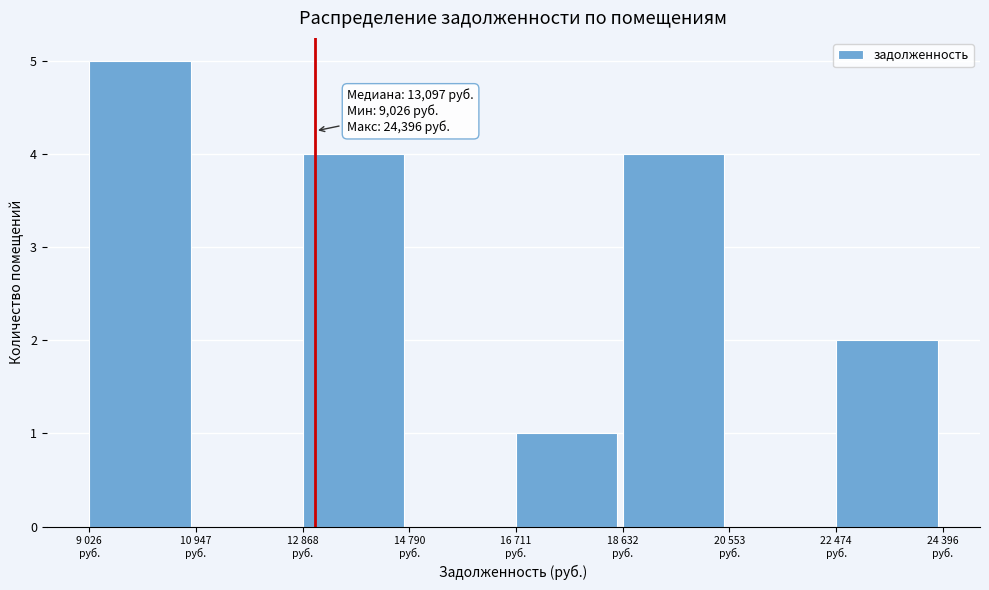

What is the sum of all values?

16